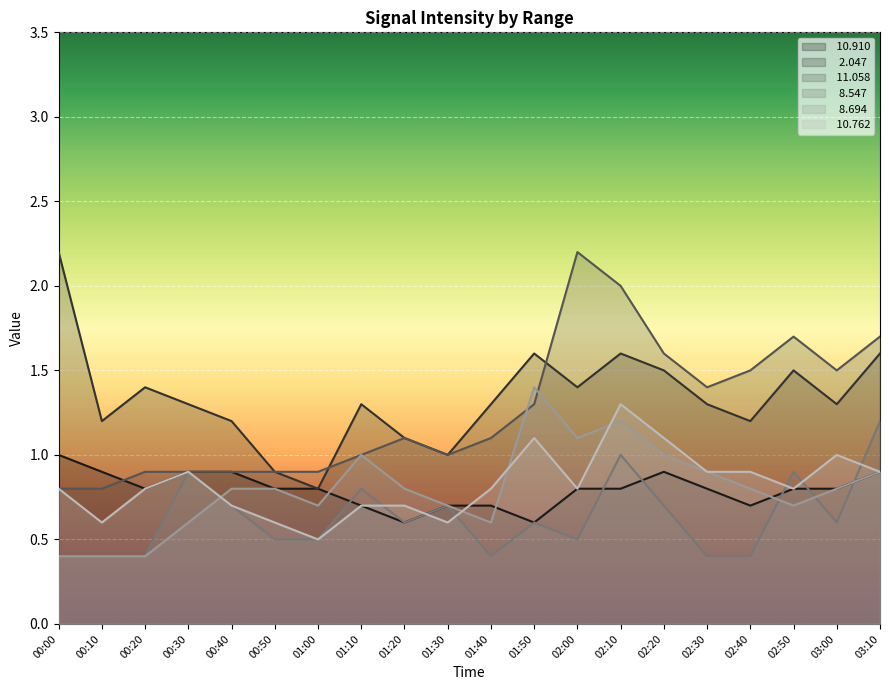

Rank the series by their maximum value, from lowest to highest.

 10.910,   8.547,  10.762,   8.694,   2.047,  11.058